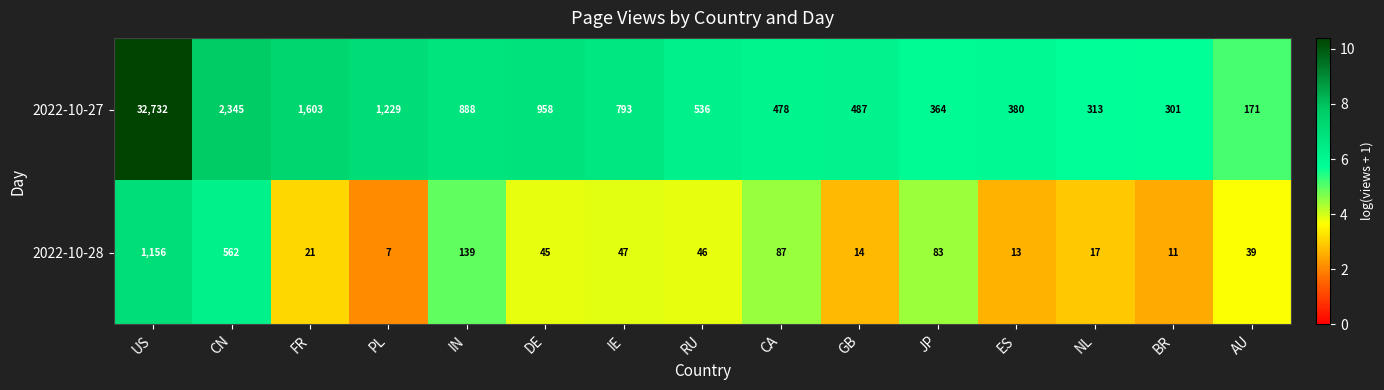

At FR, list the series in order from smallest to largest.

2022-10-28, 2022-10-27